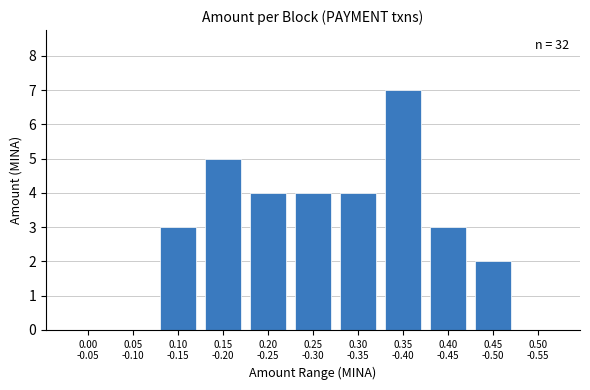

What is the sum of all values?

32